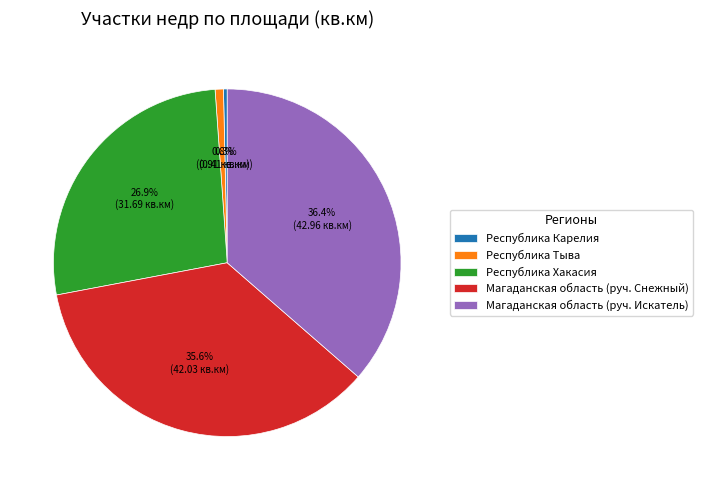

Which slice is the largest?

Магаданская область (руч. Искатель)